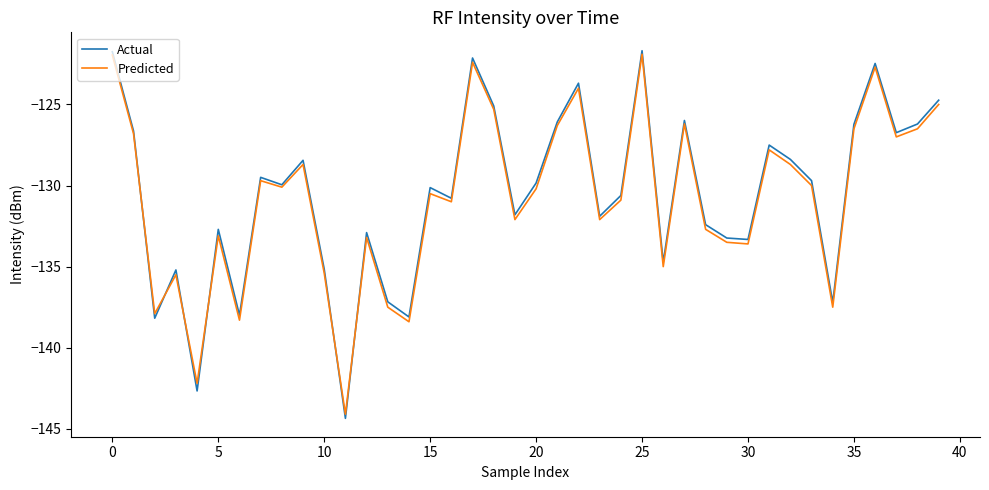

What is the maximum value for Predicted?

-121.9